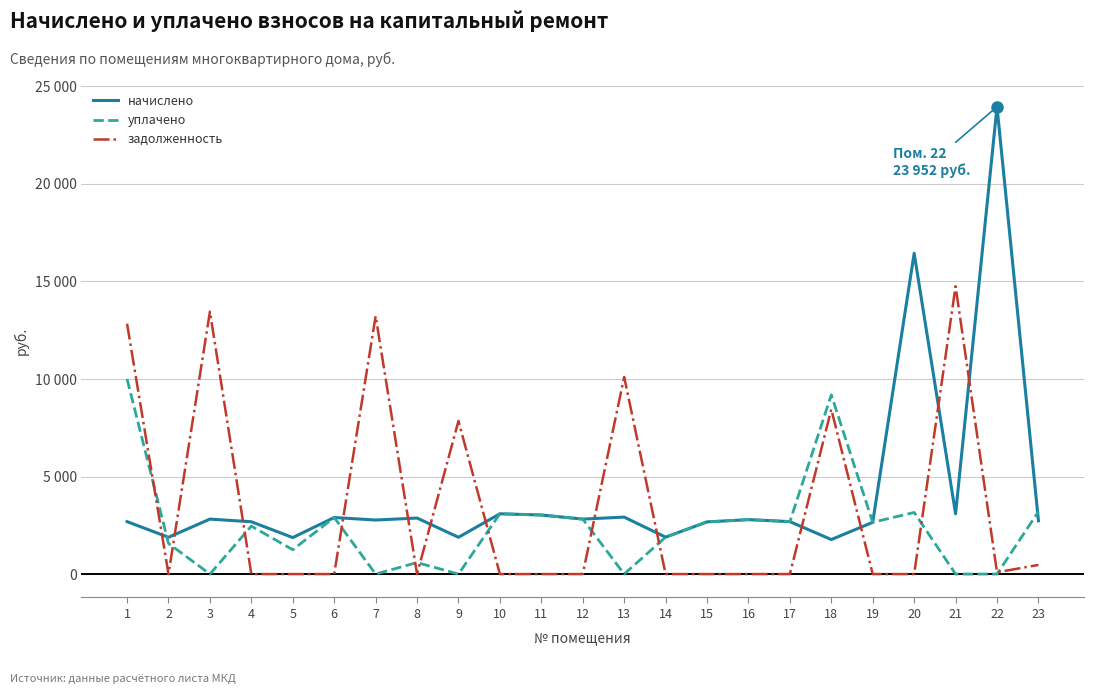

What are all the series names shown in the legend?

начислено, уплачено, задолженность